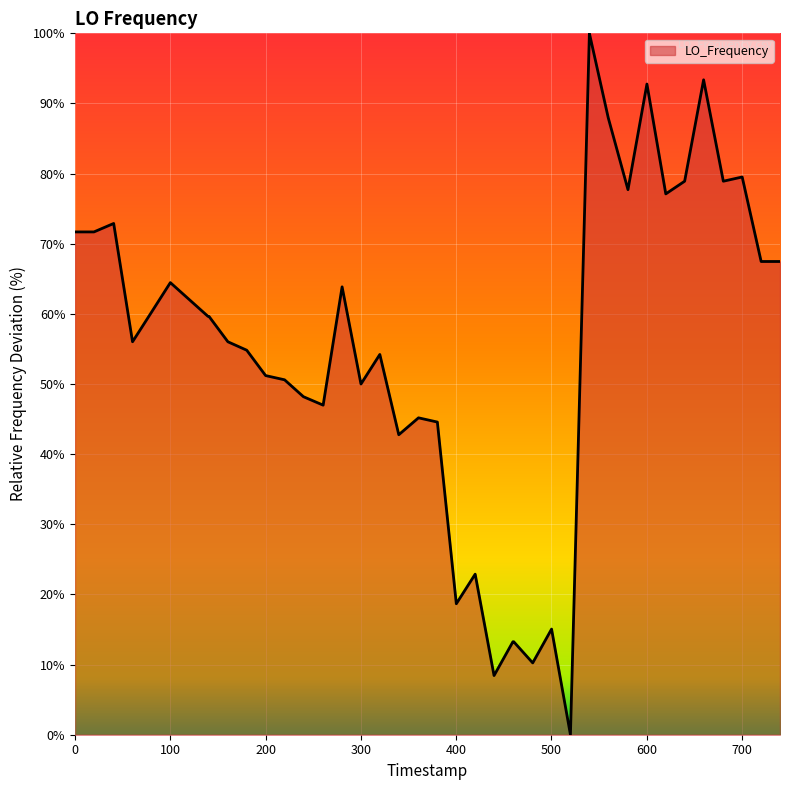

What is the greatest value displayed?

100.0